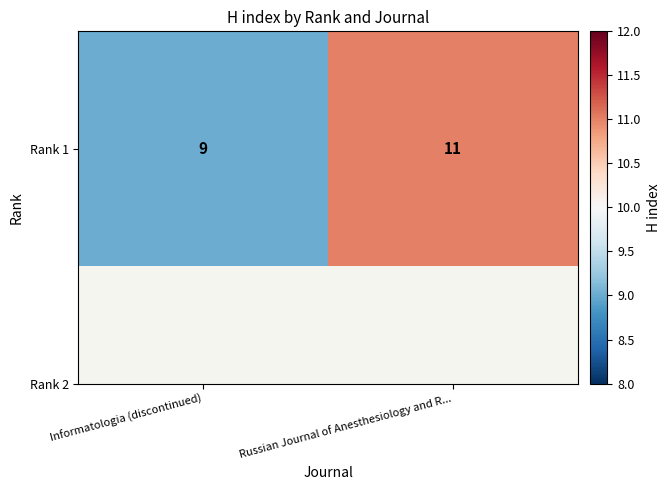

List the labels in order of value, smallest first.

Informatologia (discontinued), Russian Journal of Anesthesiology and R...